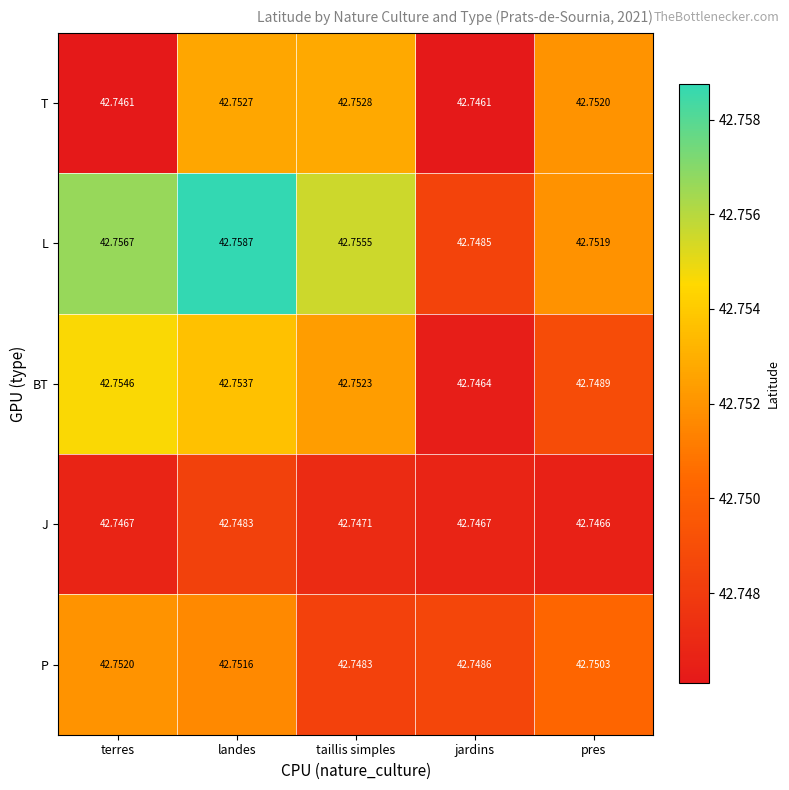

Which series changed the most between terres and taillis simples?

T